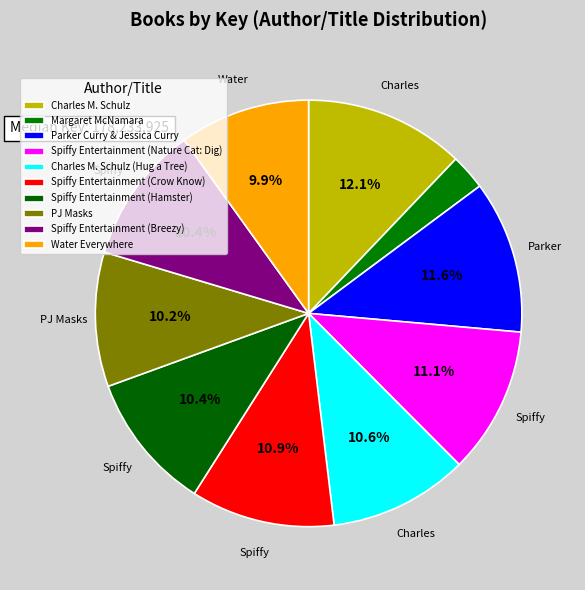

Between Spiffy Entertainment (Breezy) and Spiffy Entertainment (Hamster), which is larger?

Spiffy Entertainment (Breezy)